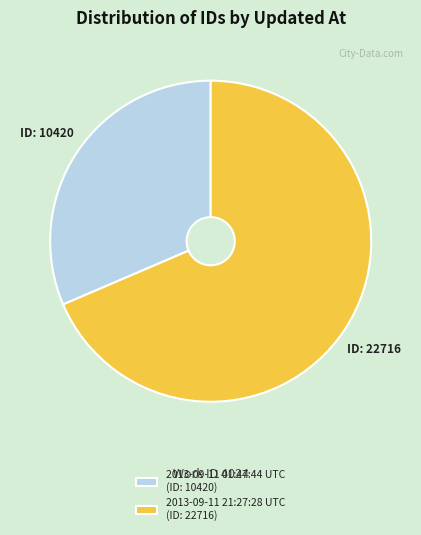

The 2013-09-11 01:47:44 UTC (ID: 10420) slice represents 31% of the pie. True or false?

True